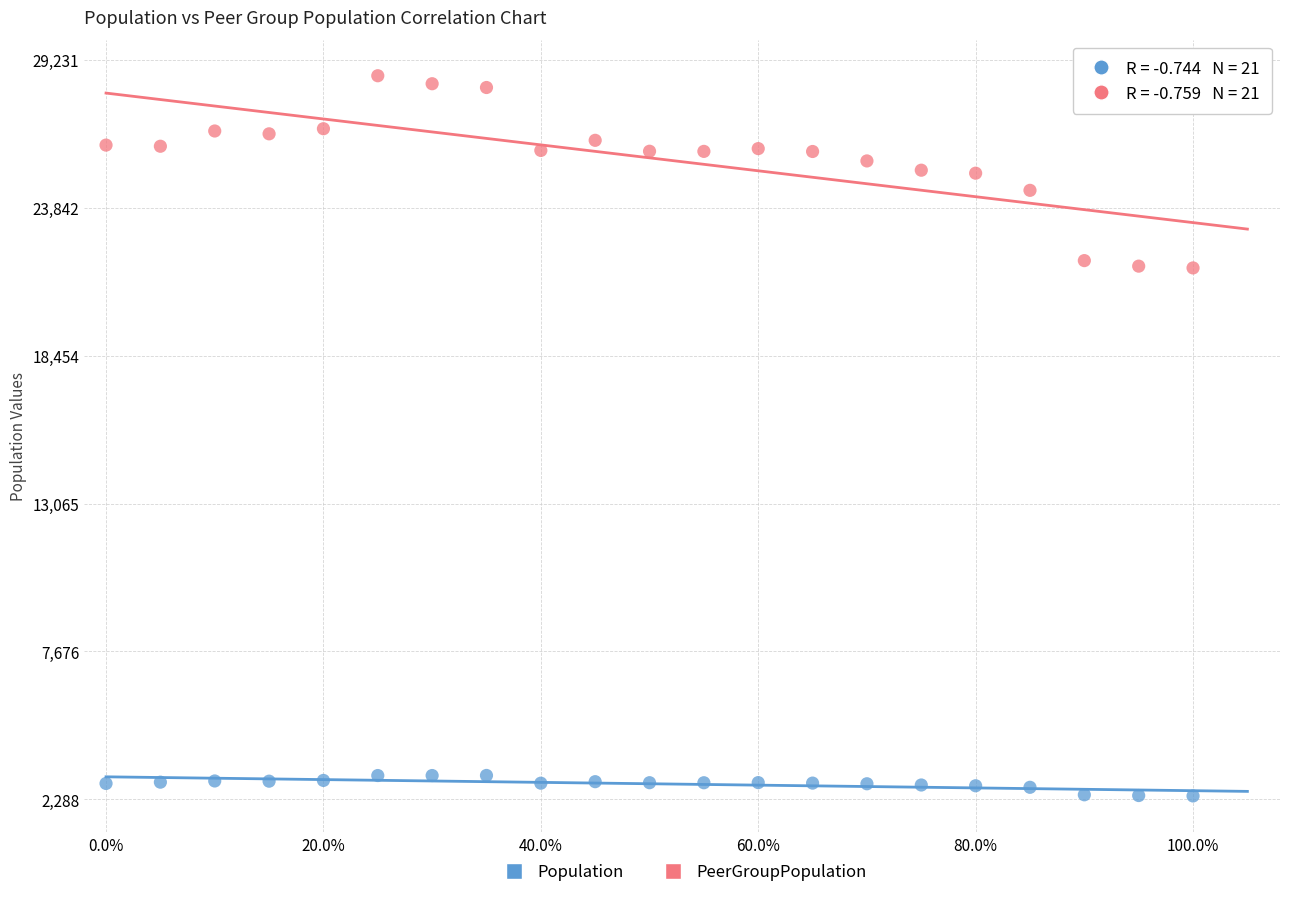

What are all the series names shown in the legend?

Population, PeerGroupPopulation